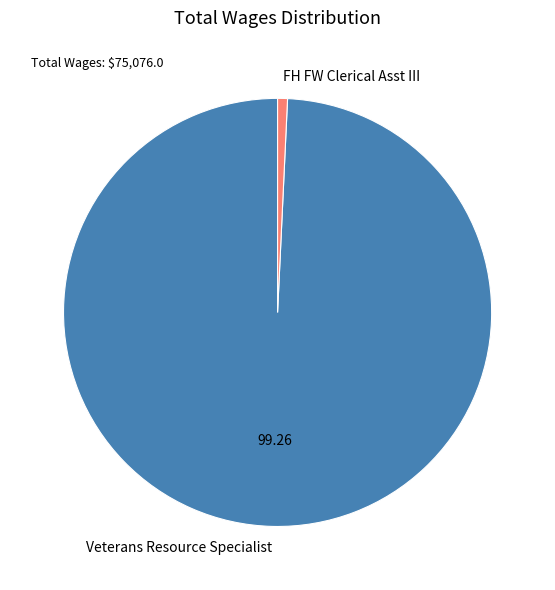

True or false: Veterans Resource Specialist accounts for 90% of the total.

False